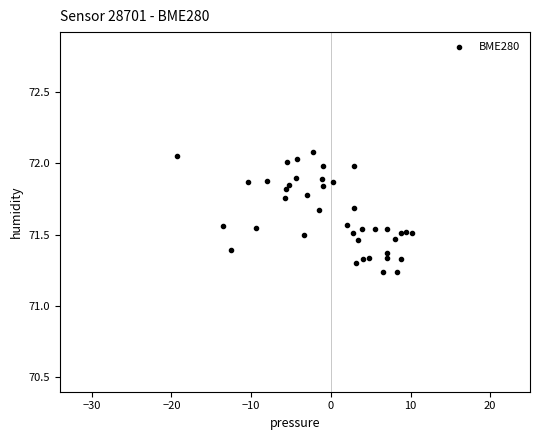

What is the range of Y values (max minus min)?

0.8